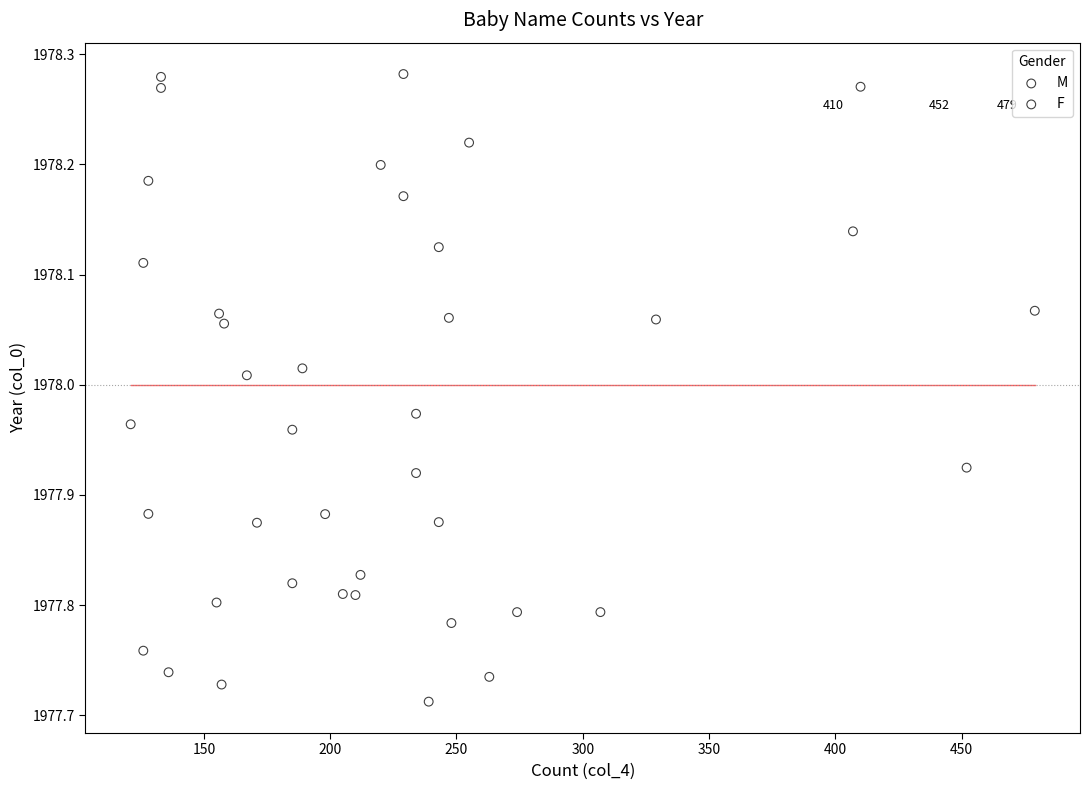

What are all the series names shown in the legend?

M, F